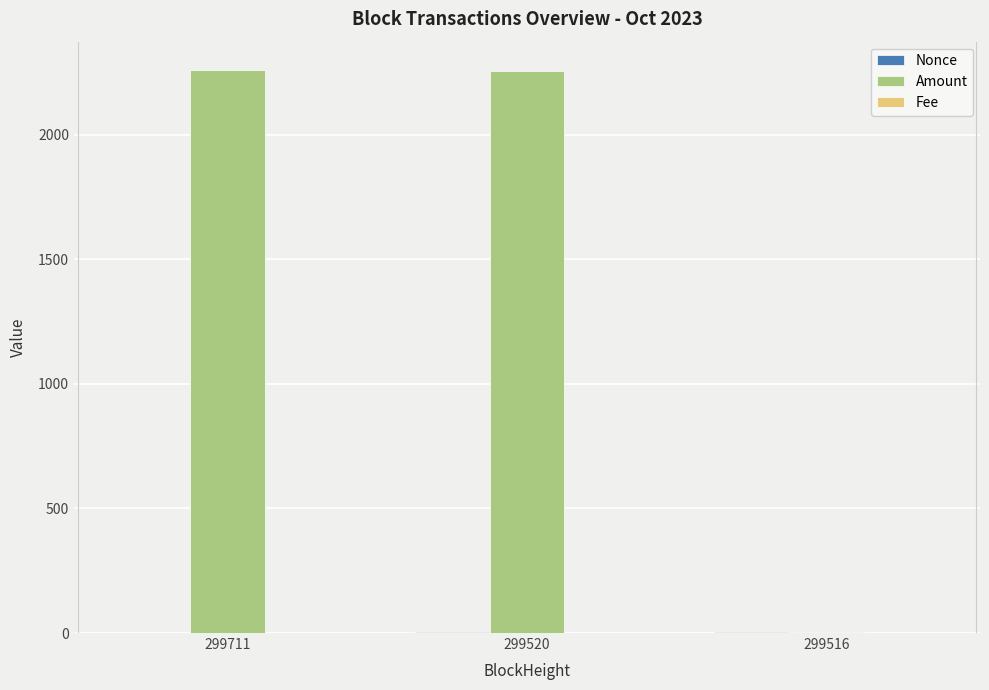

What is the spread (max minus min) of values at 299520?

2255.8